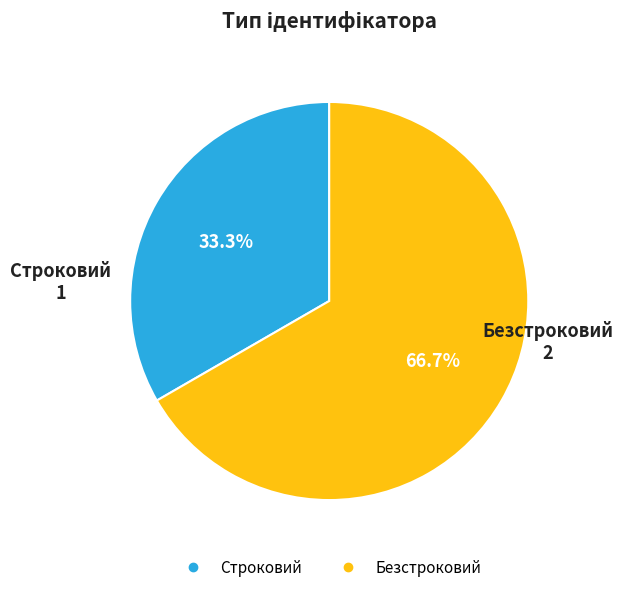

Rank the categories by value from lowest to highest.

Строковий, Безстроковий